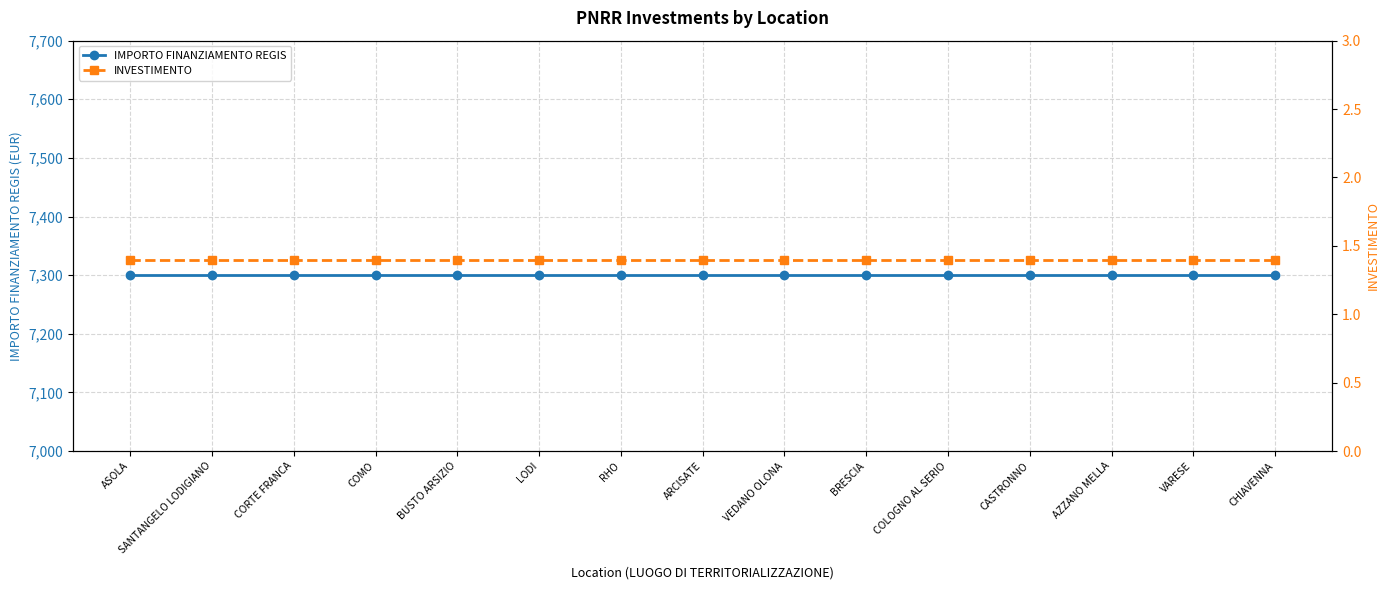

Reading right to left, extract all data points from this chart.

IMPORTO FINANZIAMENTO REGIS: CHIAVENNA=7301.0	VARESE=7301.0	AZZANO MELLA=7301.0	CASTRONNO=7301.0	COLOGNO AL SERIO=7301.0	BRESCIA=7301.0	VEDANO OLONA=7301.0	ARCISATE=7301.0	RHO=7301.0	LODI=7301.0	BUSTO ARSIZIO=7301.0	COMO=7301.0	CORTE FRANCA=7301.0	SANTANGELO LODIGIANO=7301.0	ASOLA=7301.0
INVESTIMENTO: CHIAVENNA=1.4	VARESE=1.4	AZZANO MELLA=1.4	CASTRONNO=1.4	COLOGNO AL SERIO=1.4	BRESCIA=1.4	VEDANO OLONA=1.4	ARCISATE=1.4	RHO=1.4	LODI=1.4	BUSTO ARSIZIO=1.4	COMO=1.4	CORTE FRANCA=1.4	SANTANGELO LODIGIANO=1.4	ASOLA=1.4